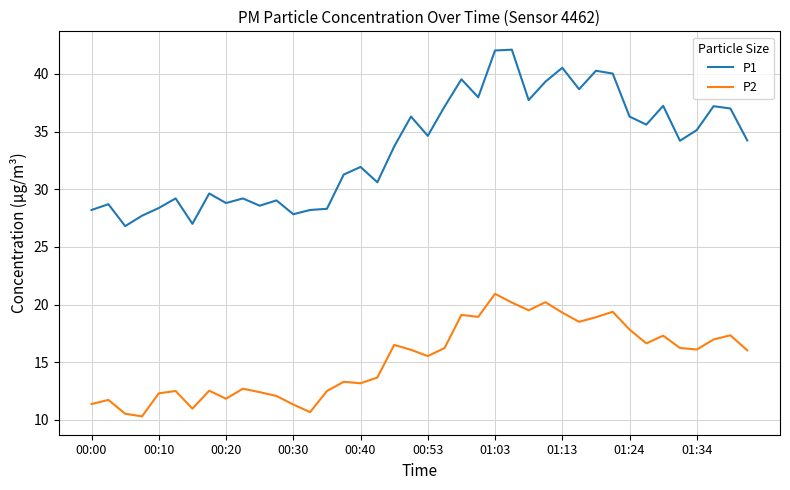

Which series has the largest total across all categories?

P1